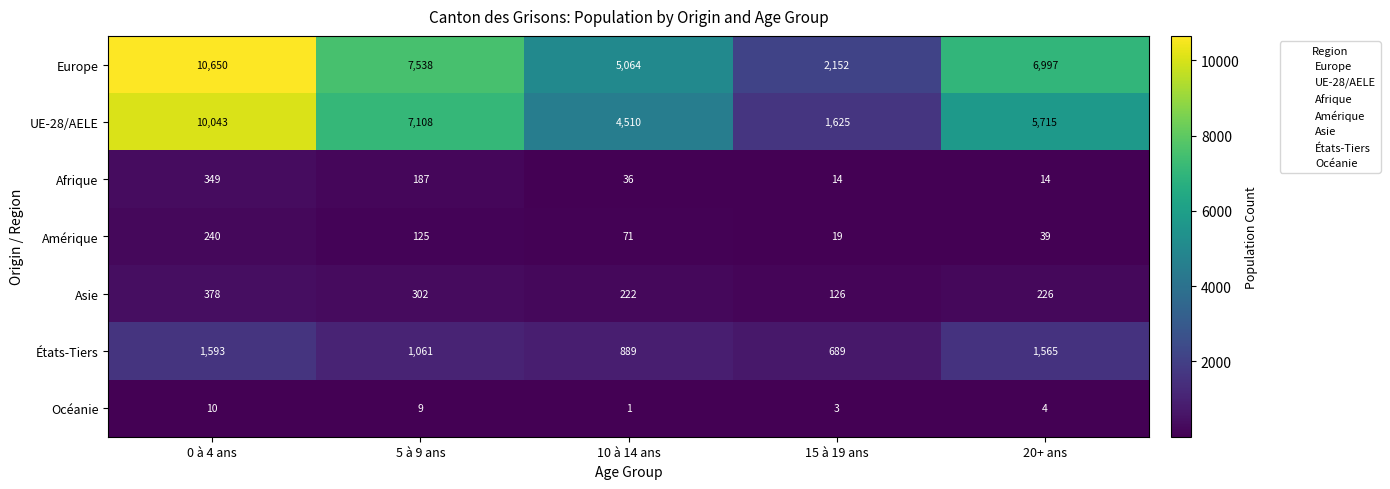

Which series has the largest total across all categories?

Europe